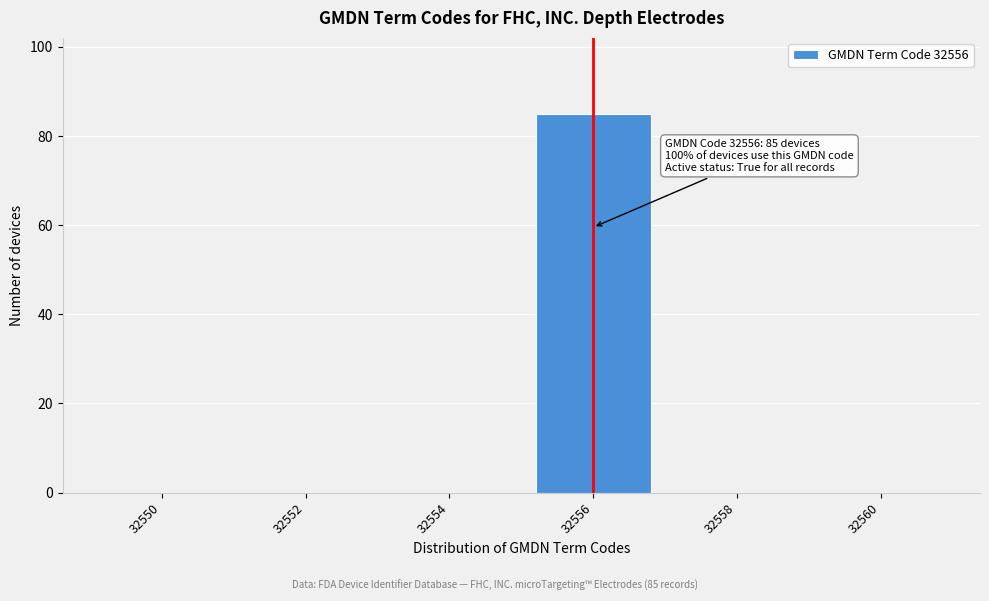

Reading left to right, what are all the values shown in this chart?

32550=0	32552=0	32554=0	32556=85	32558=0	32560=0